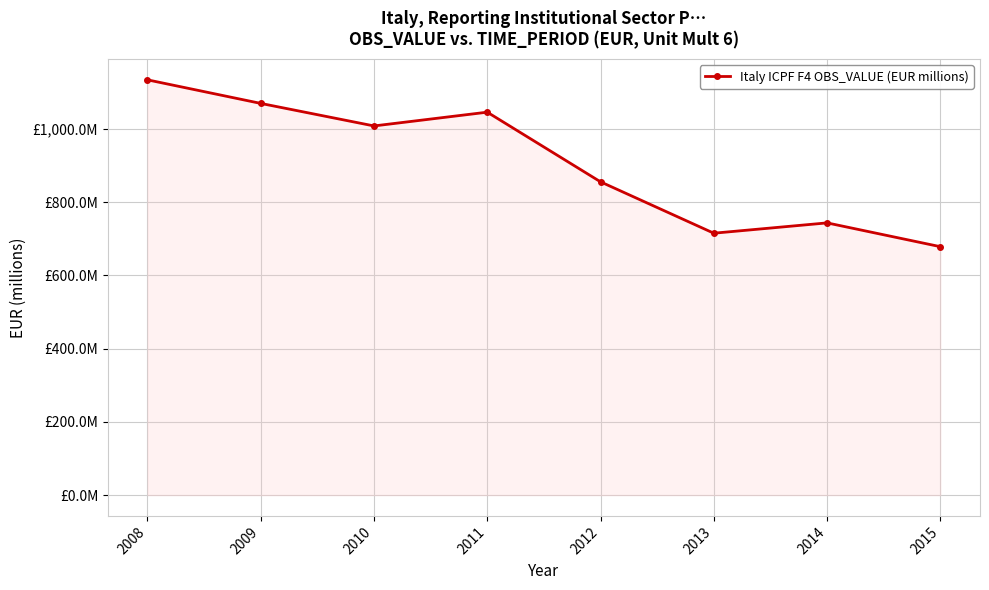

Does the chart have visible grid lines?

Yes